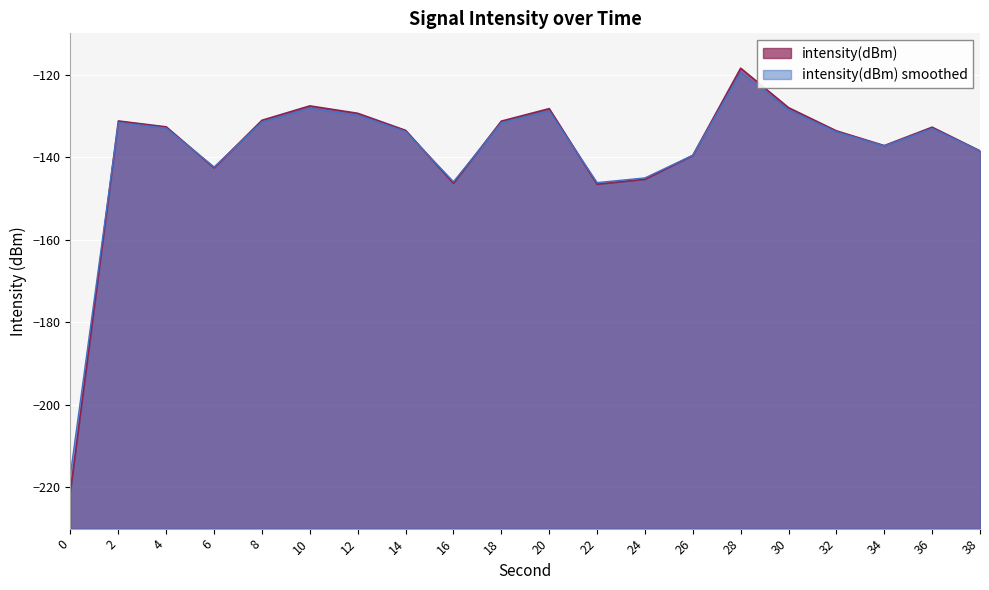

Reading right to left, list all the values displayed in this chart.

-138.5	-132.7	-137.2	-133.6	-128.0	-118.4	-139.6	-145.4	-146.6	-128.2	-131.3	-146.3	-133.5	-129.4	-127.6	-131.1	-142.6	-132.7	-131.2	-220.8